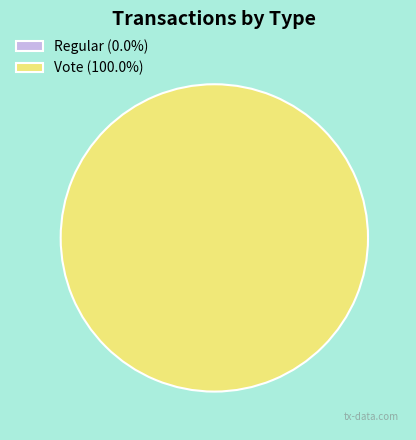

To the nearest percent, what is the difference between the Regular and Vote slice percentages?

100%